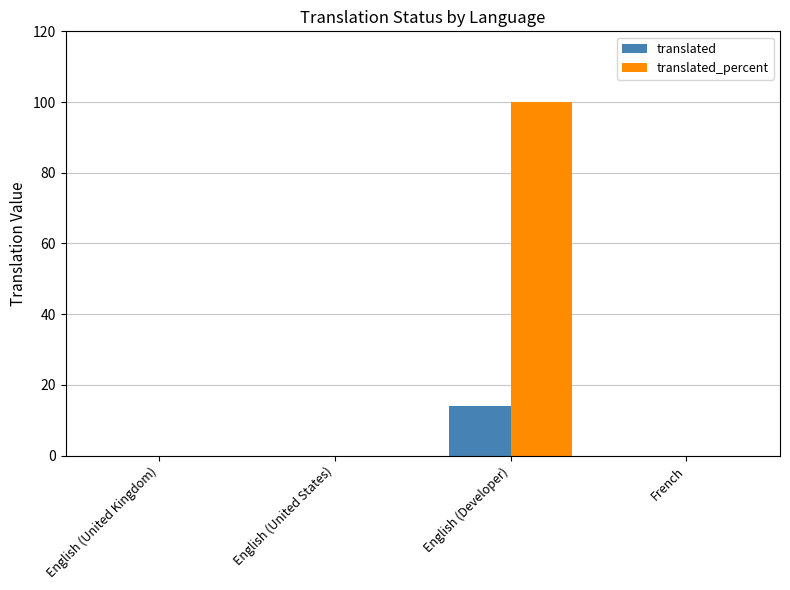

Reading left to right, transcribe all the data shown in this chart.

translated: English (United Kingdom)=0	English (United States)=0	English (Developer)=14	French=0
translated_percent: English (United Kingdom)=0	English (United States)=0	English (Developer)=100	French=0